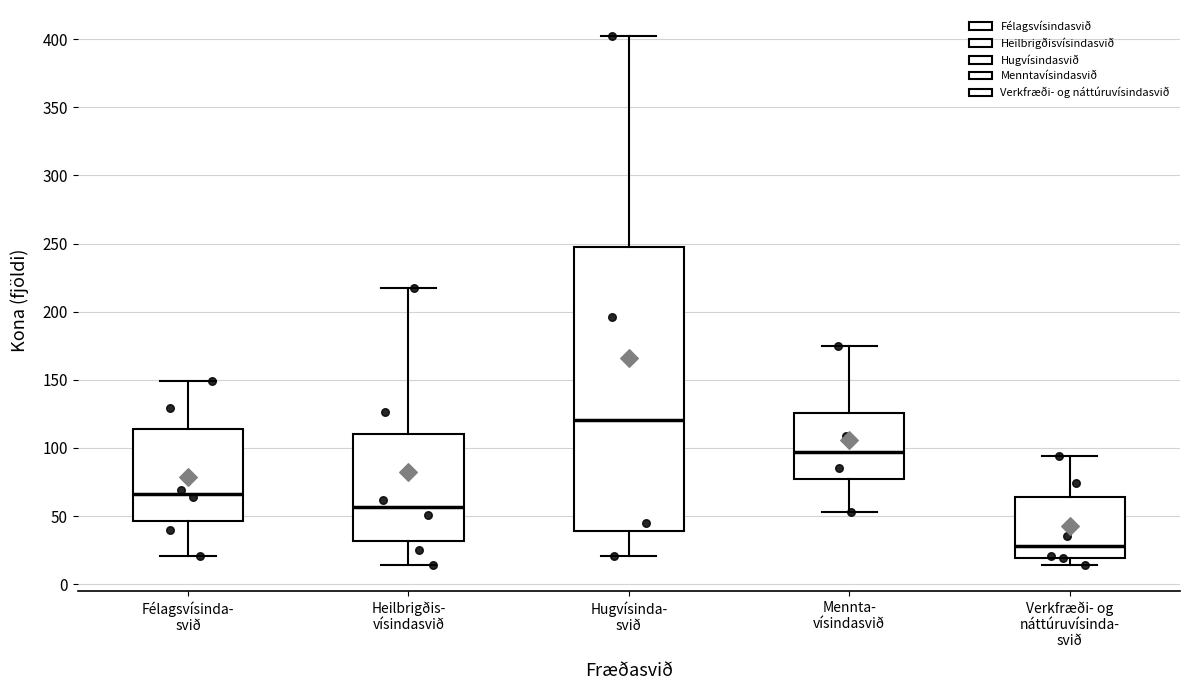

Reading left to right, read every box against the y-axis: the position of its median line, the range the box covers, and the ends of its whiskers. The values are not printed on the chart, so give them approximately, as read against the axis.

Félagsvísinda- svið: median 65, box 45 to 115, whiskers 20 to 150
Heilbrigðis- vísindasvið: median 55, box 30 to 110, whiskers 15 to 215
Hugvísinda- svið: median 120, box 40 to 250, whiskers 20 to 400
Mennta- vísindasvið: median 95, box 75 to 125, whiskers 55 to 175
Verkfræði- og náttúruvísinda- svið: median 30, box 20 to 65, whiskers 15 to 95